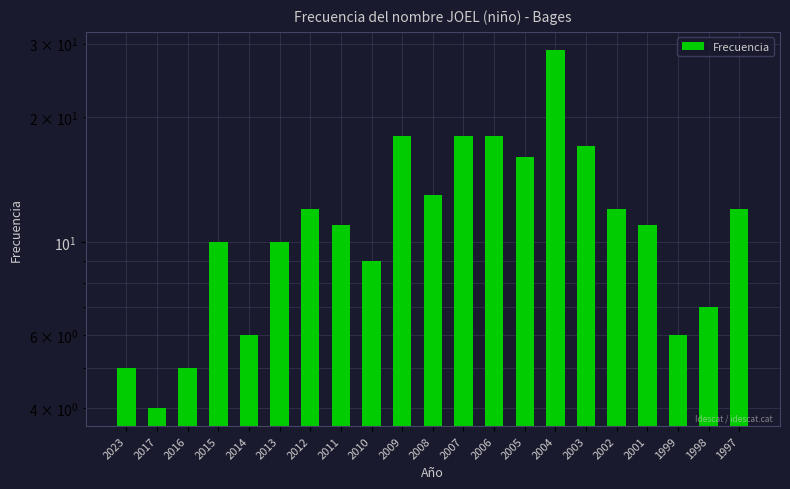

Which has a higher value, 2007 or 1999?

2007